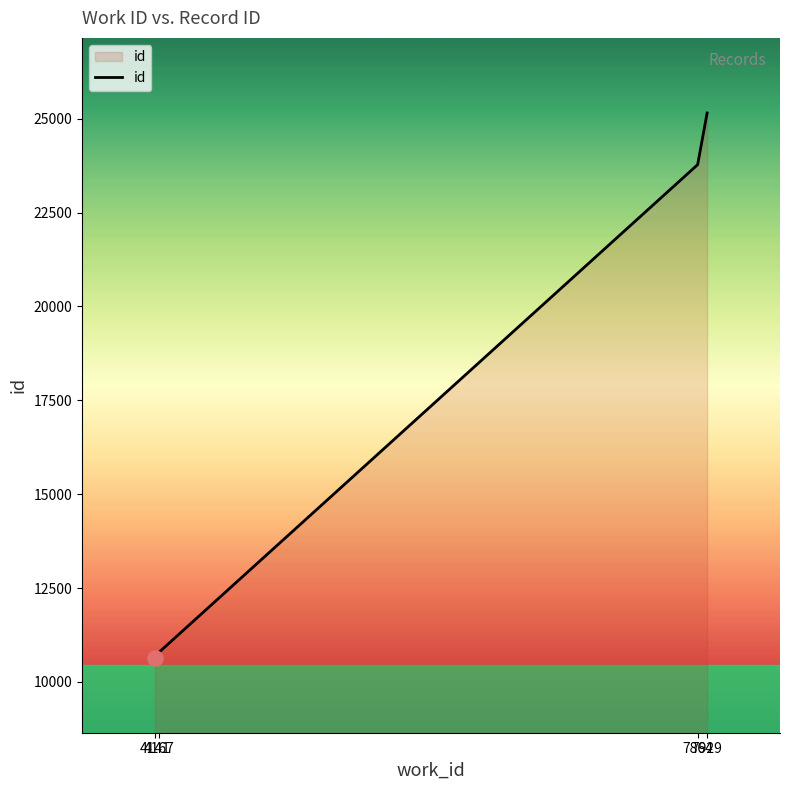

What is the change in value from 4141 to 4167?

+135